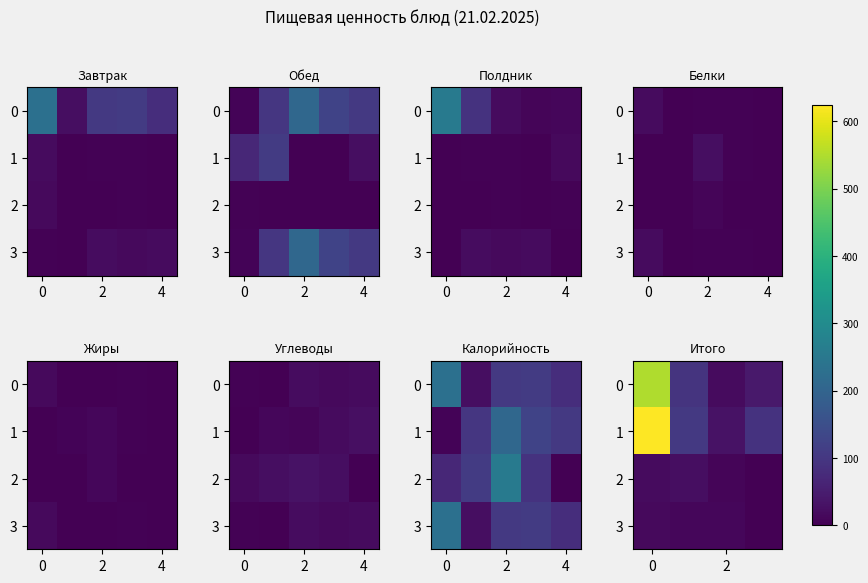

Rank the series at 0 from highest to lowest value.

1, 0, 2, 3